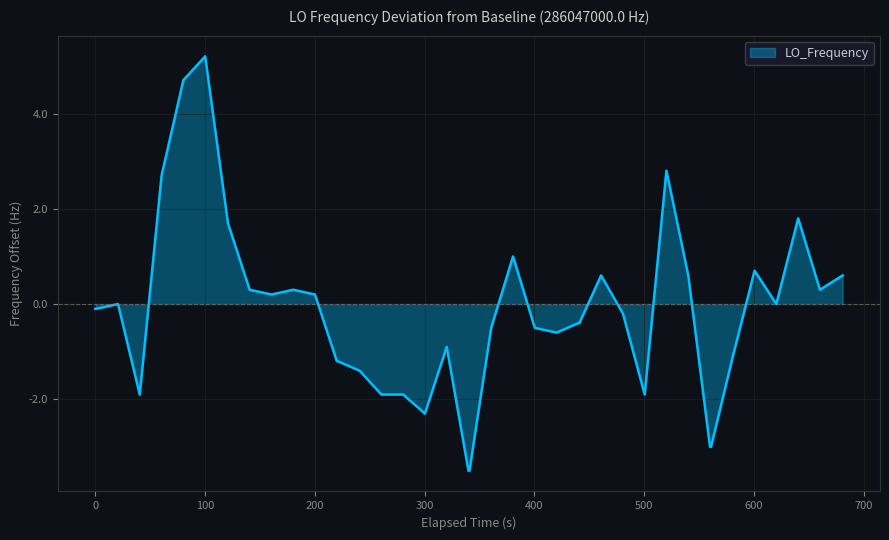

Reading left to right, what are all the values shown in this chart?

-0.1	-0.1	0.0	-1.9	2.7	4.7	5.2	1.7	0.3	0.2	0.3	0.2	-1.2	-1.2	-1.4	-1.9	-1.9	-2.3	-0.9	-3.5	-3.5	-0.5	1.0	-0.5	-0.6	-0.4	-0.4	0.6	-0.2	-1.9	2.8	0.6	-3.0	-3.0	-1.1	0.7	0.0	1.8	0.3	0.6